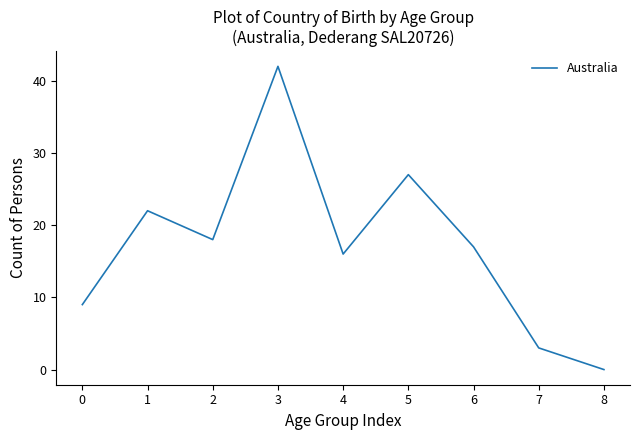

How many series are shown in this chart?

1